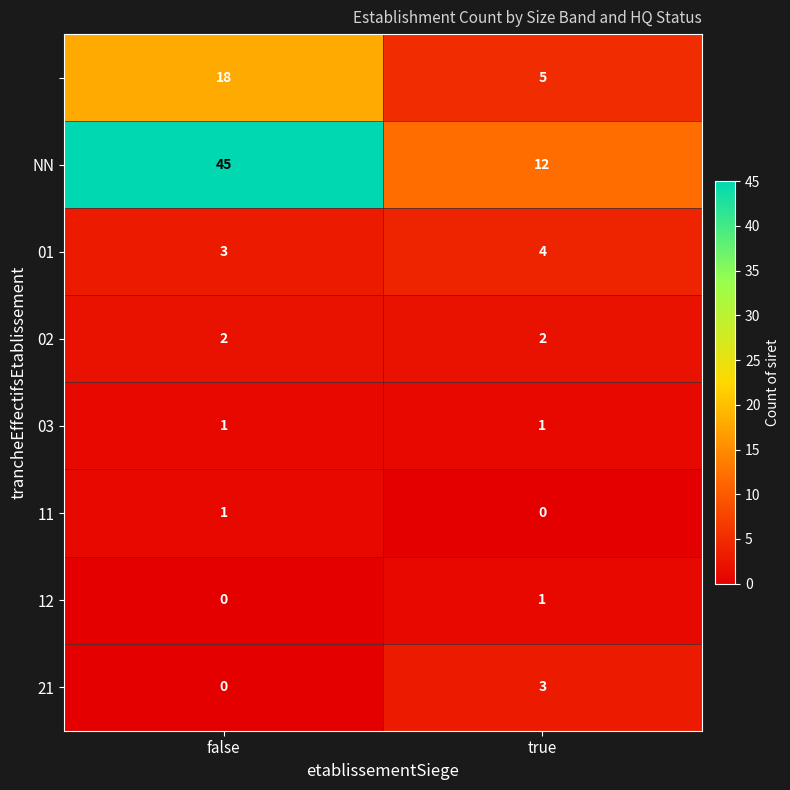

At how many categories does at least one series exceed 30?

1